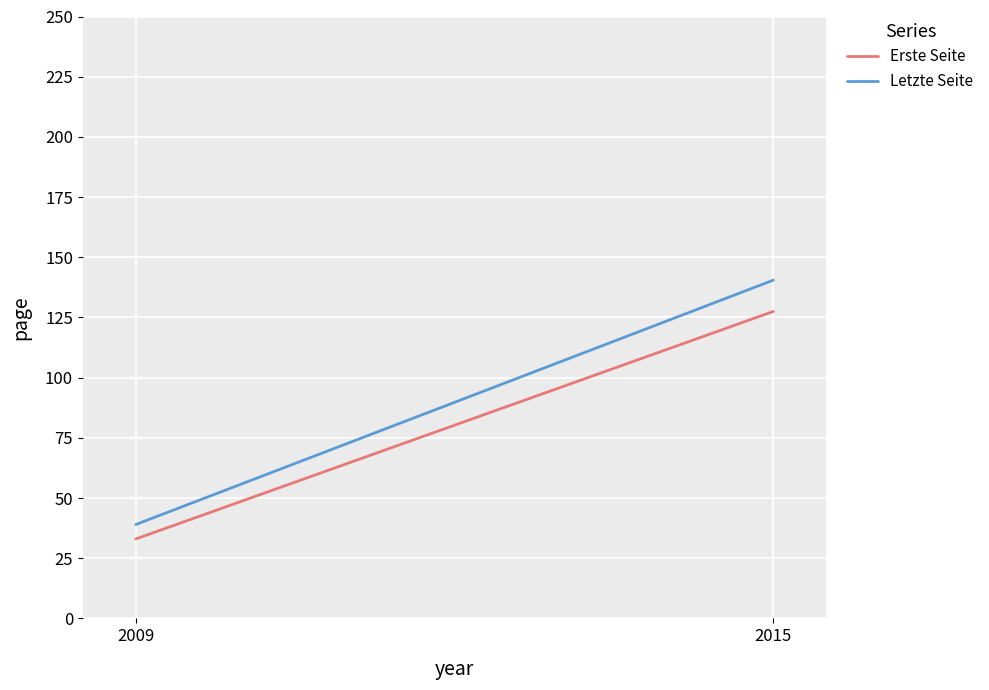

What is the value of the Erste Seite point at the 1st from the left?

33.0